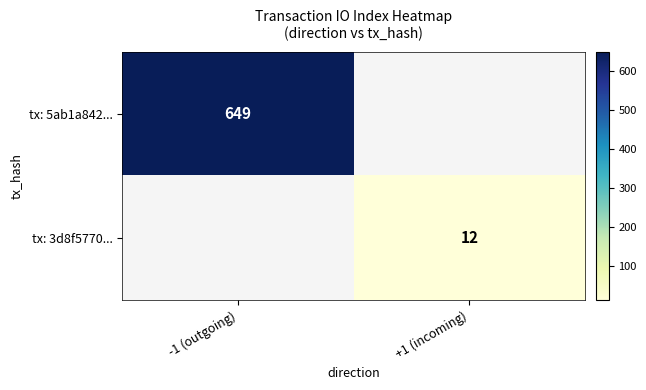

At how many categories does at least one series exceed 213?

1